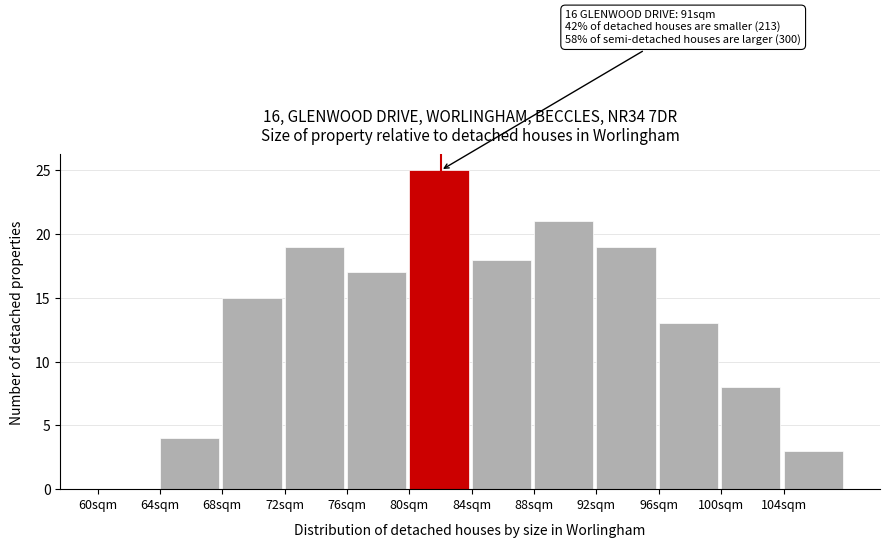

Reading right to left, list all the values displayed in this chart.

104sqm=3	100sqm=8	96sqm=13	92sqm=19	88sqm=21	84sqm=18	80sqm=25	76sqm=17	72sqm=19	68sqm=15	64sqm=4	60sqm=0